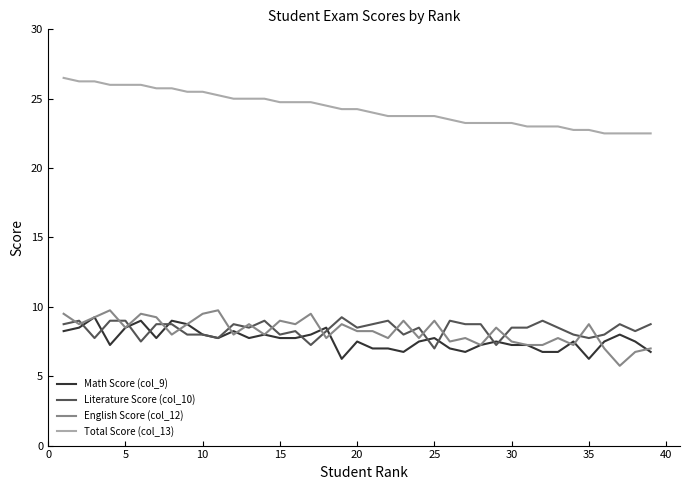

What is the lowest value of the English Score (col_12) series?

5.8